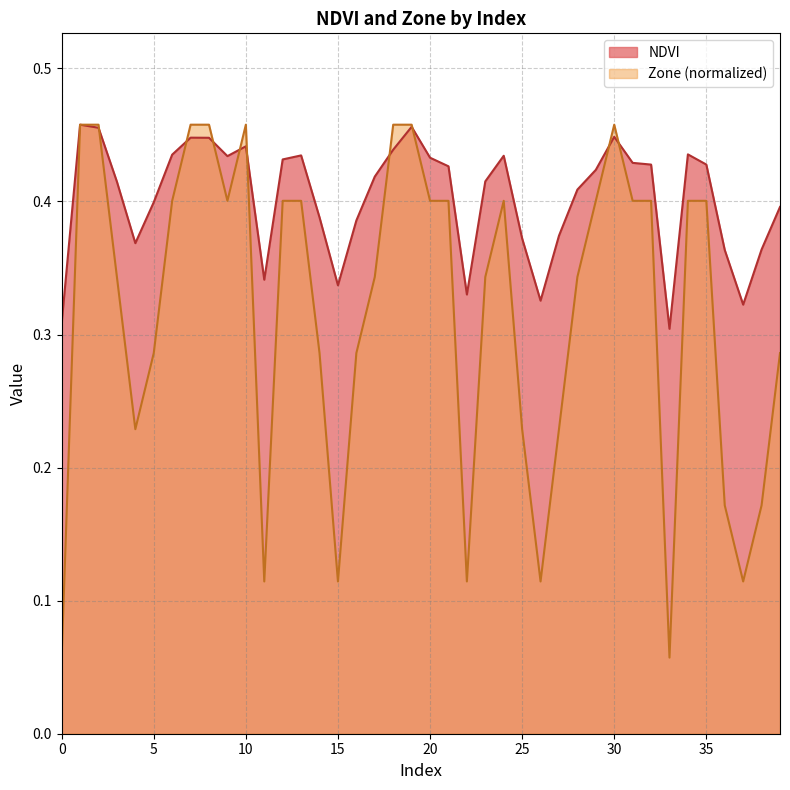

The NDVI series shows 0.4 at 4. True or false?

True